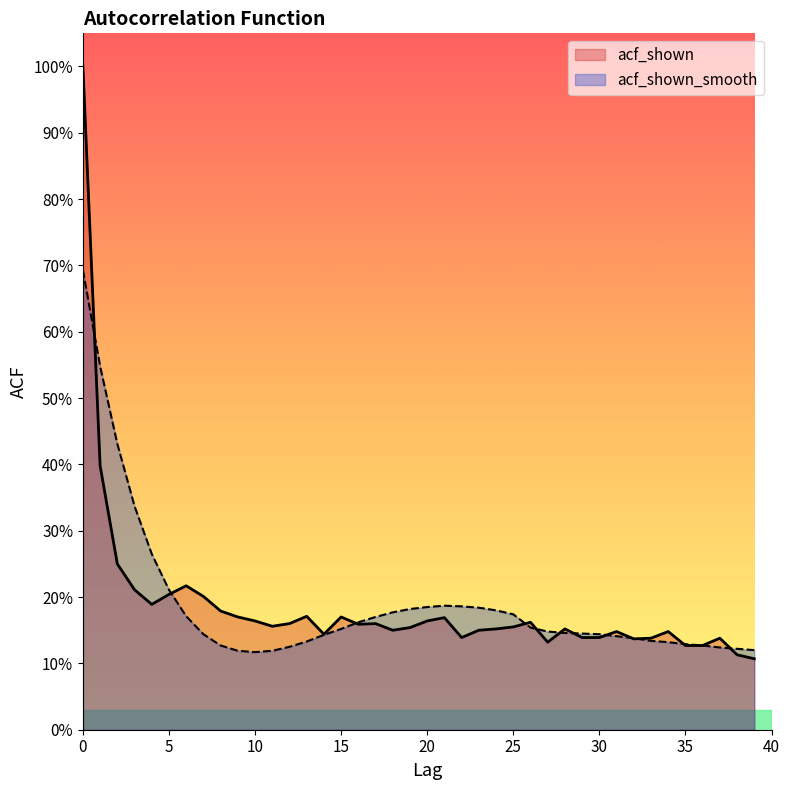

What is the total value across all series at 19?

0.3